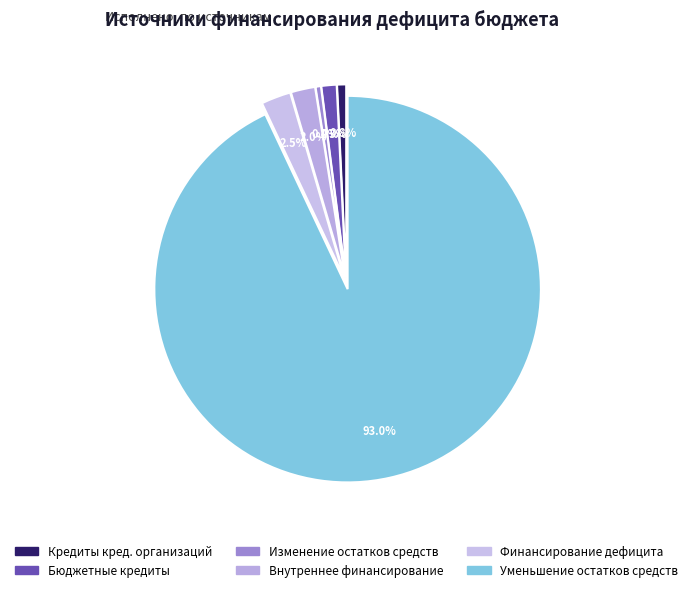

How many slices are in this pie chart?

6